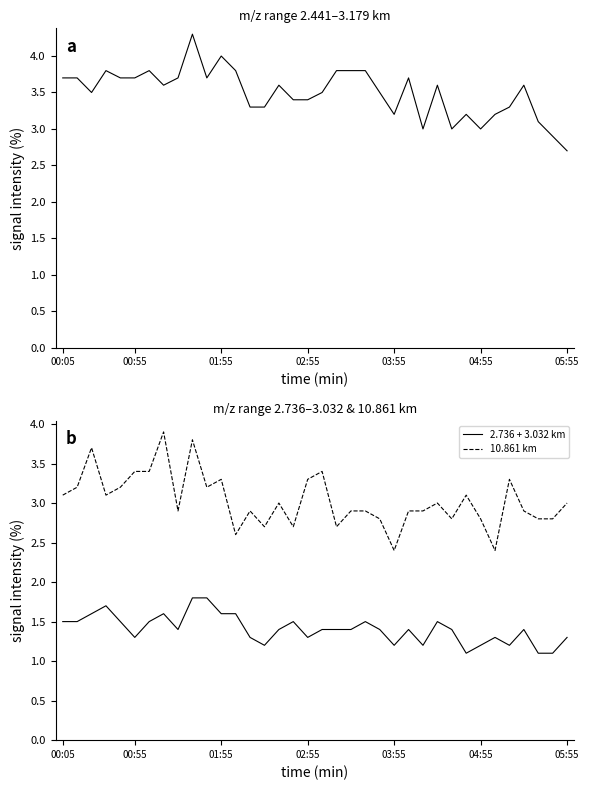

Which series has the largest range (max minus min)?

combined 2.441–3.179 km